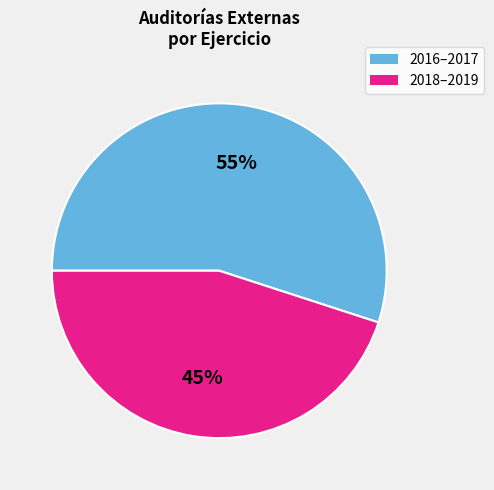

Does any single category account for the majority?

Yes